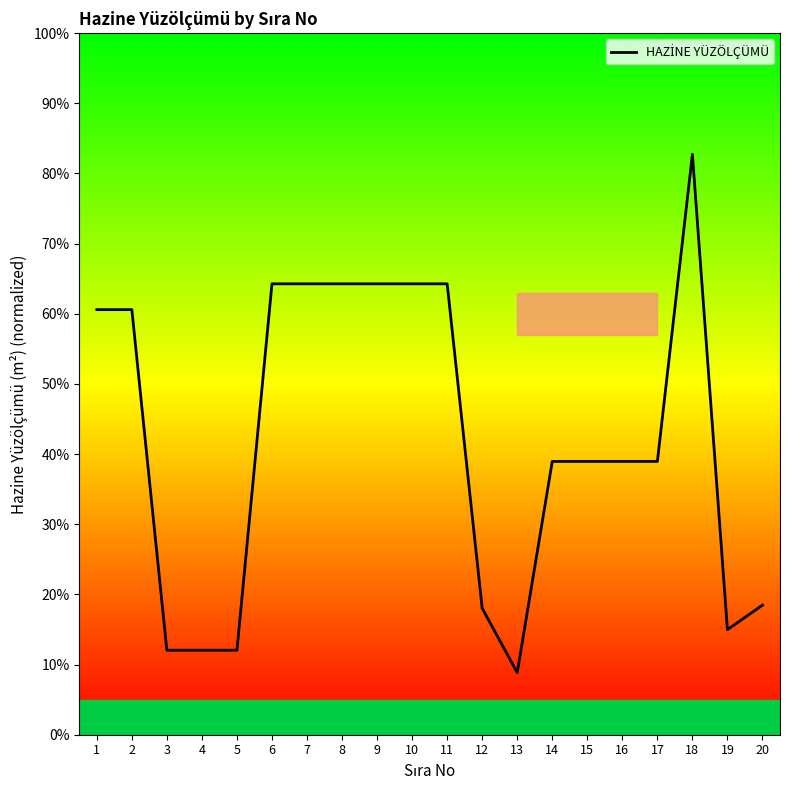

What is the difference between the maximum and minimum values?

73.9